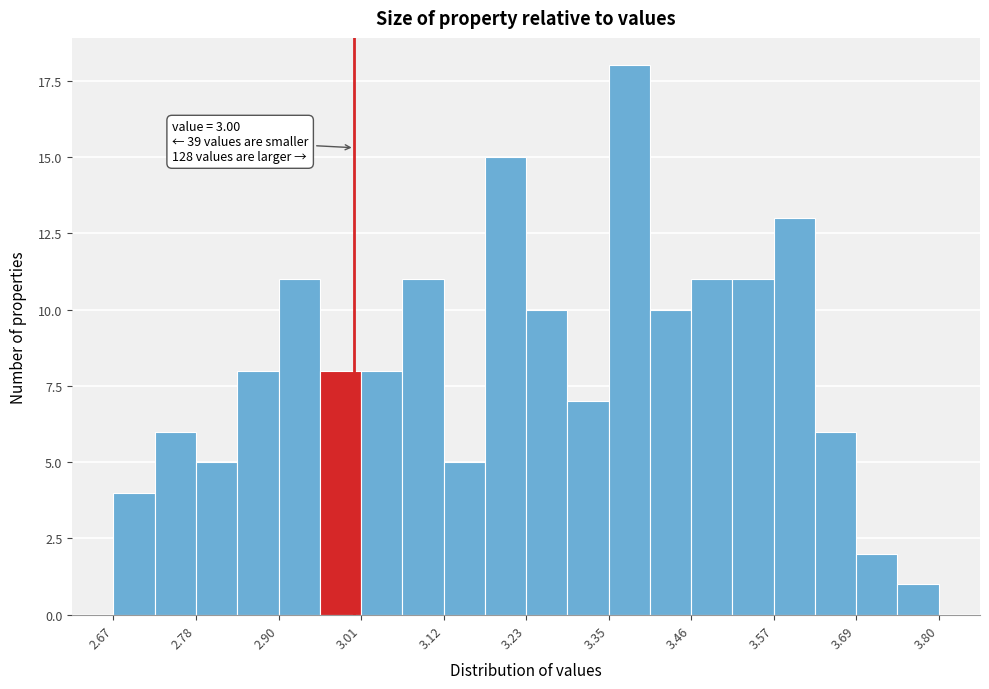

Around what value on the x-axis is the tallest bar? Give the approximate position of its centre, as read against the axis.

3.38